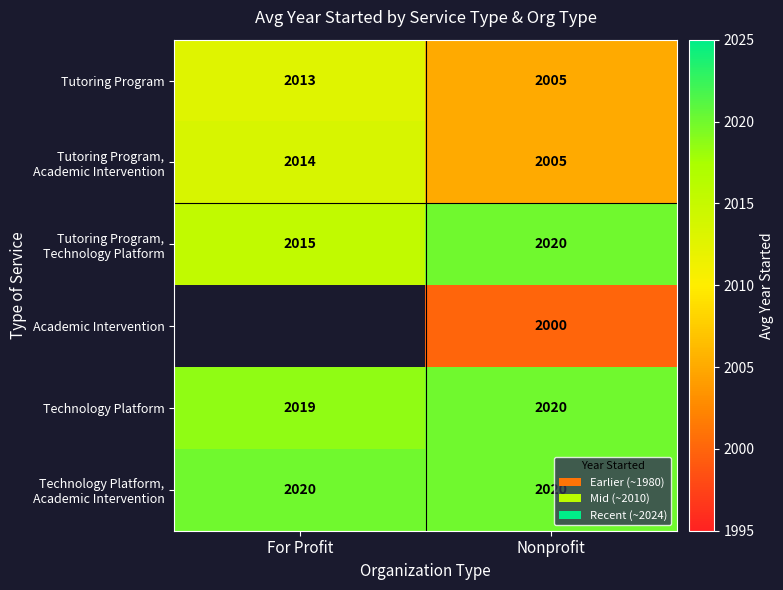

List the labels in order of Tutoring Program value, largest first.

For Profit, Nonprofit